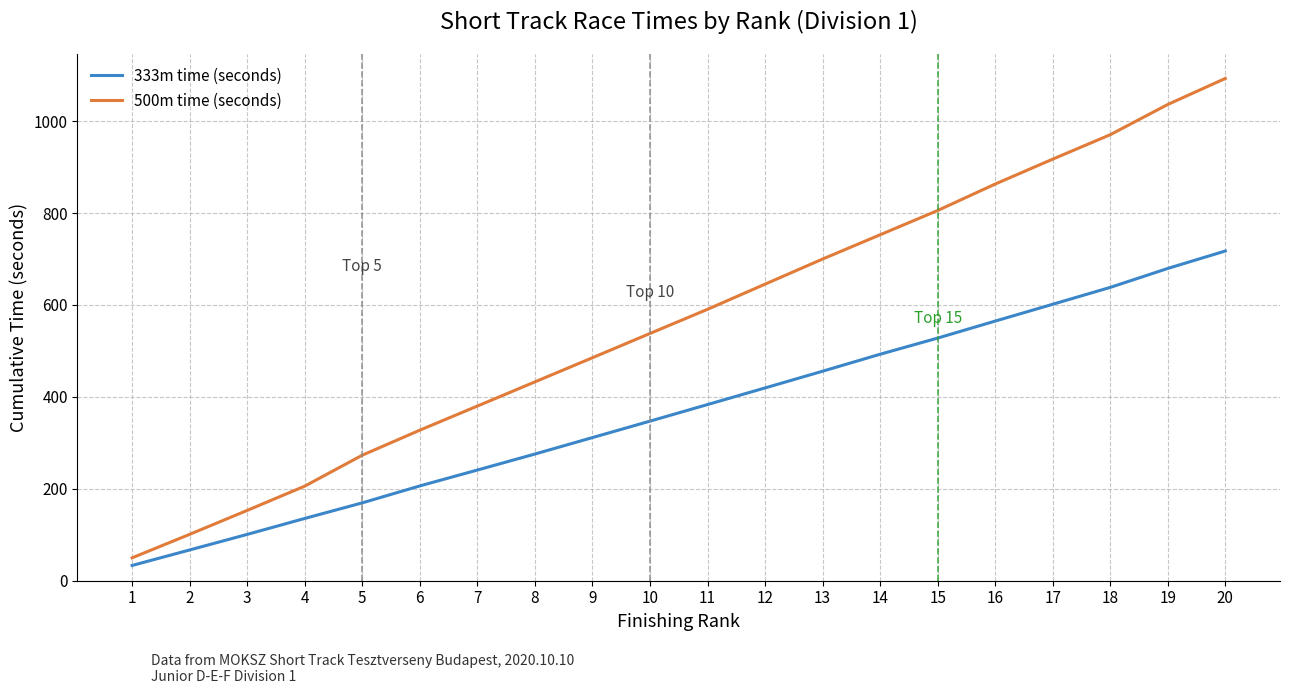

At which label does 333m time (seconds) reach its peak?

20